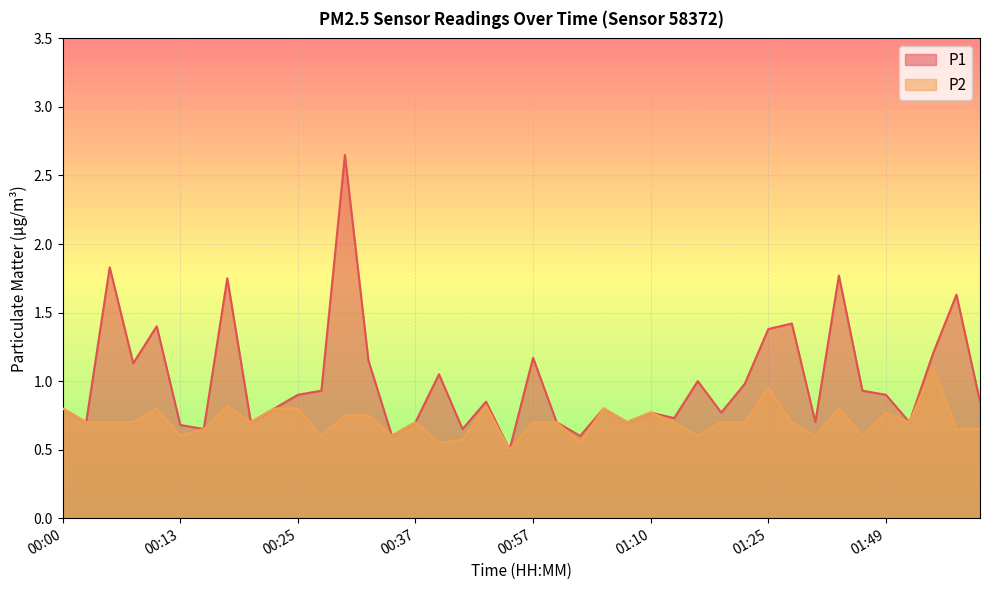

How many interior local peaks does the P2 series have?

10